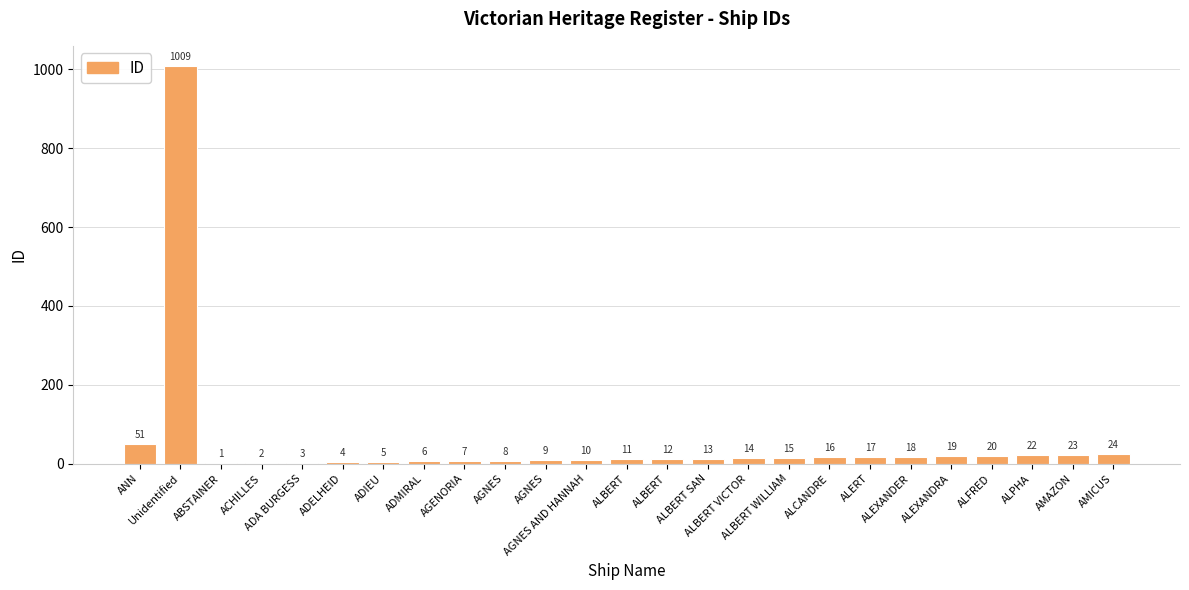

How many data points does each series have?

25